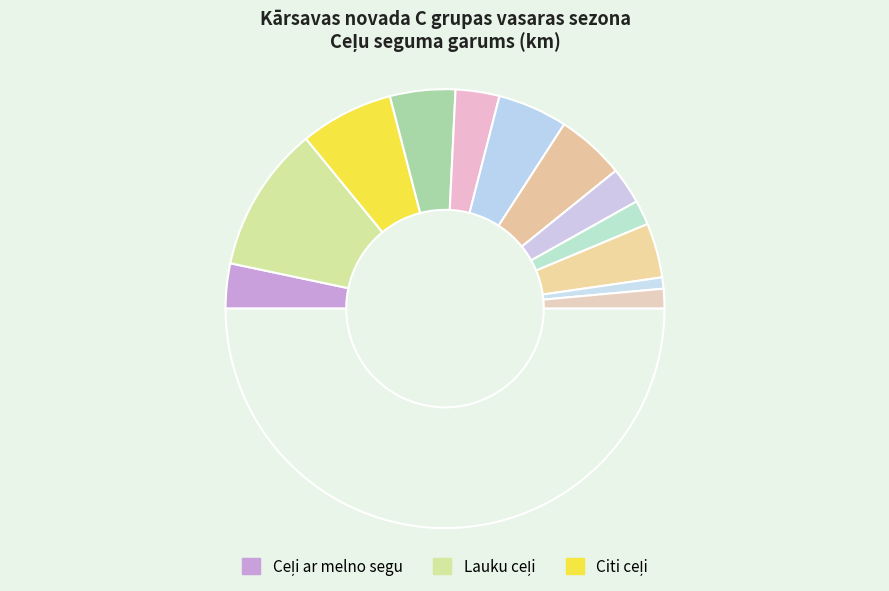

Rank the categories by value from lowest to highest.

Kaļviņa-Kaļviņas kapi, Keiseļova-Keiseļovas kapi, Sutri-Krampiņi, Sausin\iki-Sausinīki 2, Aizelkšņi-Žurlova, Silaraši-Silarašu kapi, Naudaskolns-Bieliņi, Aizelkšņi-Bļaši, Uguļova-Uguļova 2, Sviķļi-Leidumnīki, Sutri-Līnuži, Sala-Krampiņi